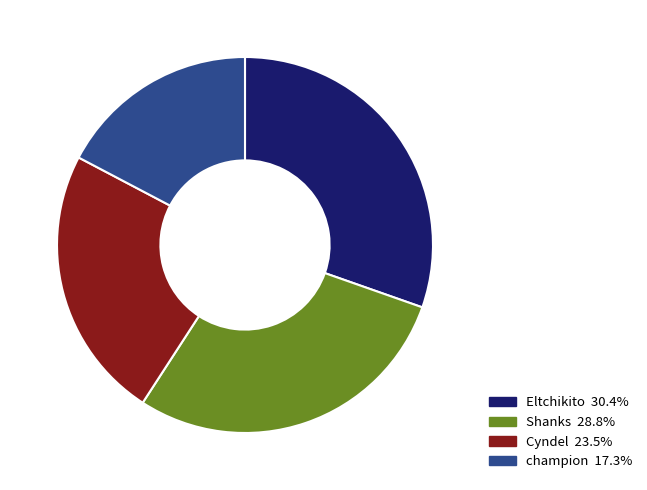

What is the largest slice in the pie chart?

Eltchikito